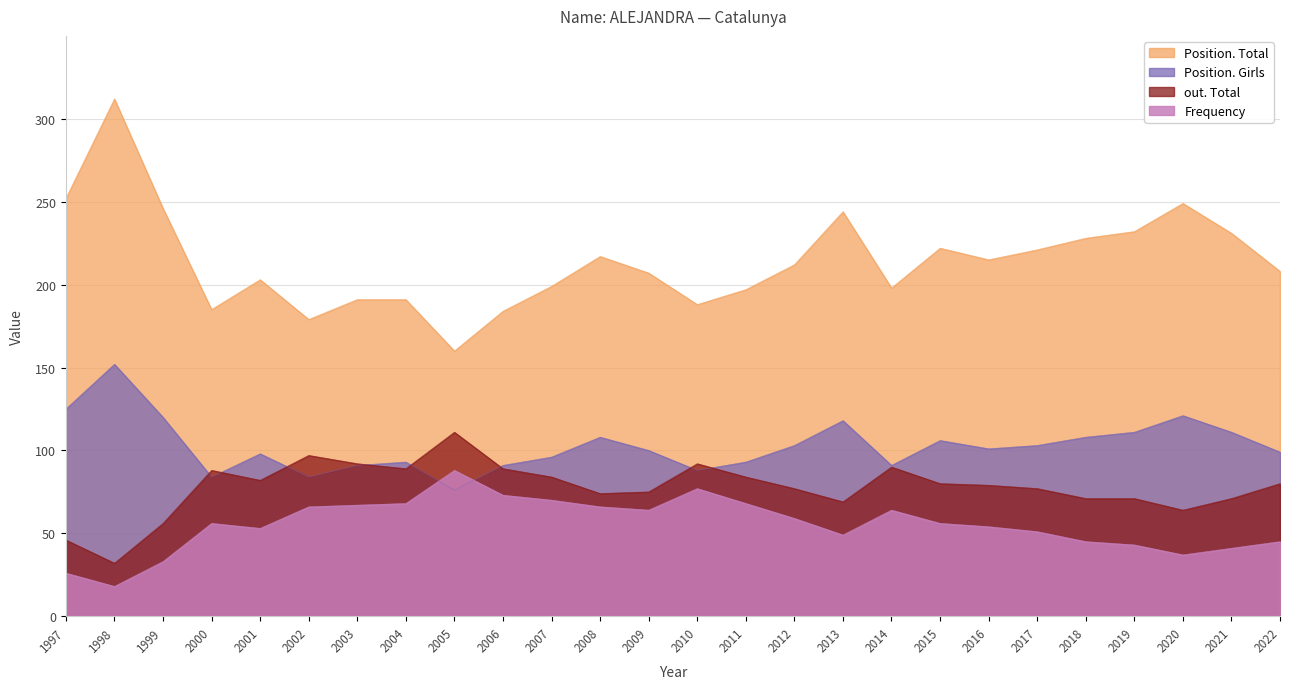

True or false: Position. Total and Frequency cross at least once.

False